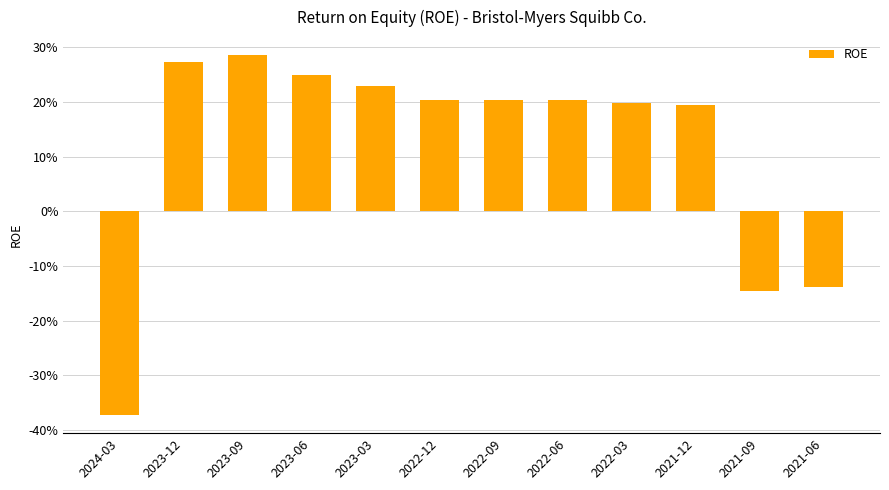

What is the label of the 2nd bar from the left?

2023-12